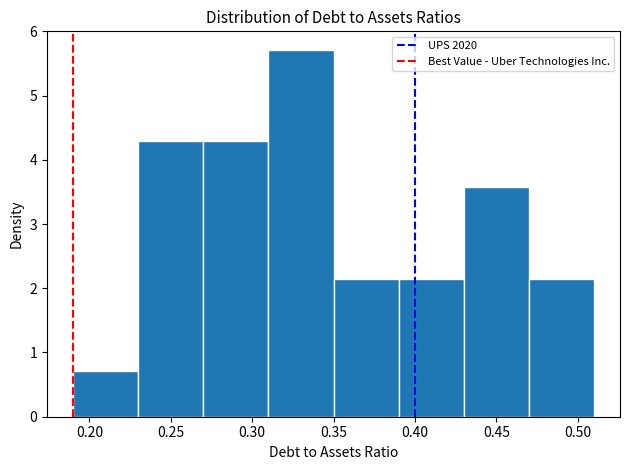

Reading left to right, transcribe this chart: for each bar, give the range it covers on the x-axis and its height. The values are not printed on the chart, so give them approximately, as read against the axis.

0.19 to 0.23: 0.7
0.23 to 0.27: 4.3
0.27 to 0.31: 4.3
0.31 to 0.35: 5.7
0.35 to 0.39: 2.1
0.39 to 0.43: 2.1
0.43 to 0.47: 3.6
0.47 to 0.51: 2.1